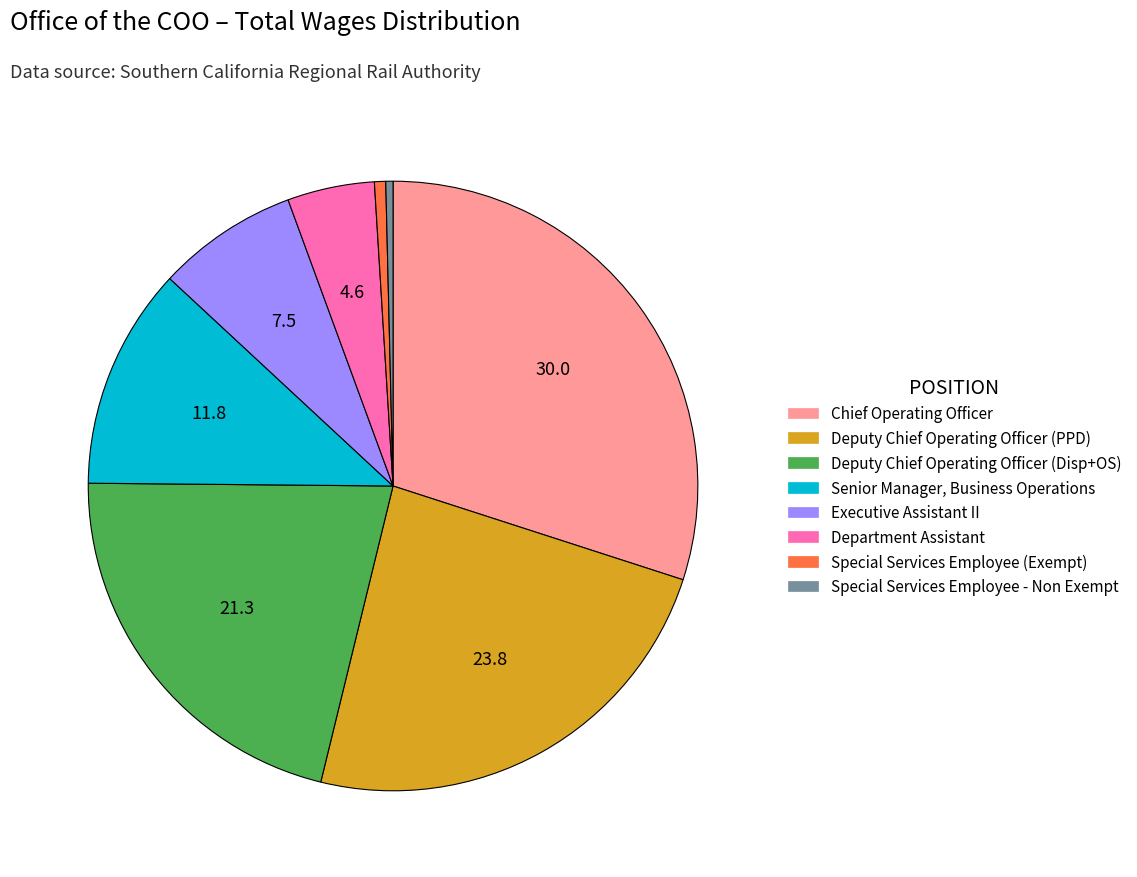

Which slice is the largest?

Chief Operating Officer